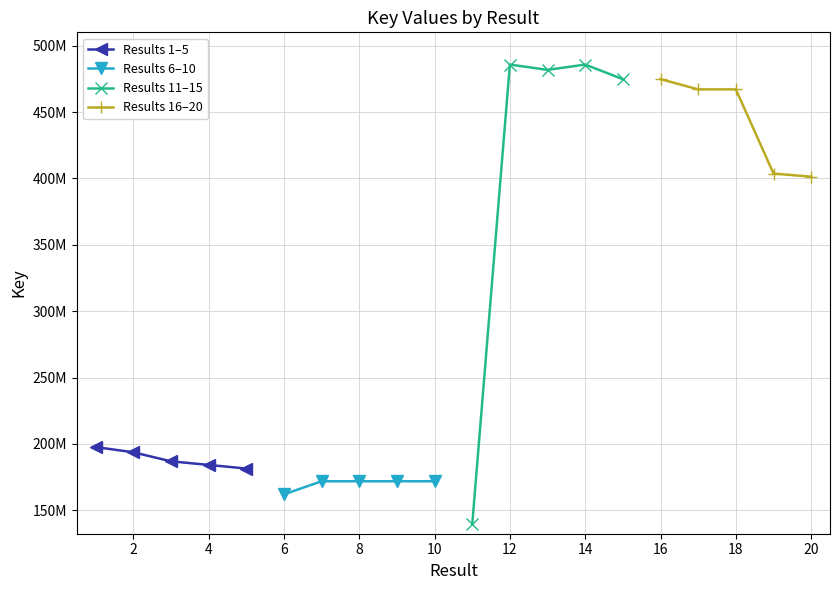

Reading right to left, extract all data points from this chart.

Results 1–5: 181428669	184162617	186874214	193695608	197603414
Results 6–10: 171834317	171834064	171834355	171833901	161975334
Results 11–15: 474816904	485796092	481806104	485796182	139277217
Results 16–20: 401304537	403705390	467098469	467098528	474816889